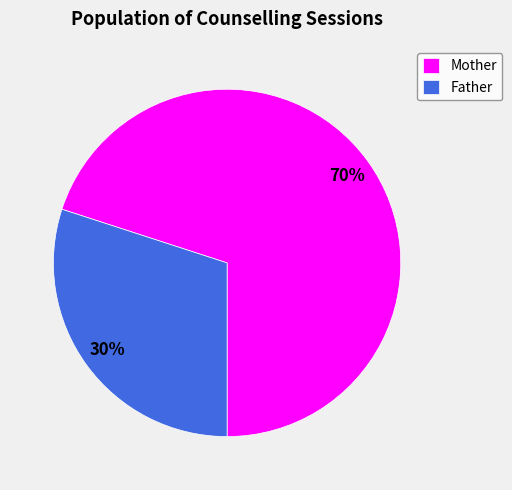

To the nearest percent, what is the combined percentage of Father and Mother?

100%